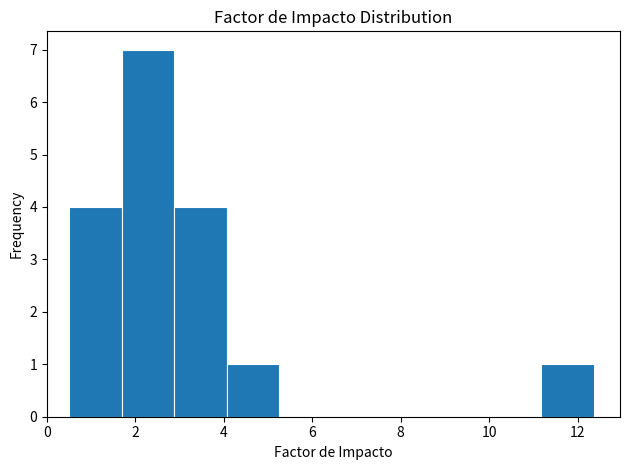

How tall is the bar that spans 2.8 to 4.0 on the x-axis? Neither the bar edges nor the heights are printed on the chart, so give them approximately, as read against the axes.

4